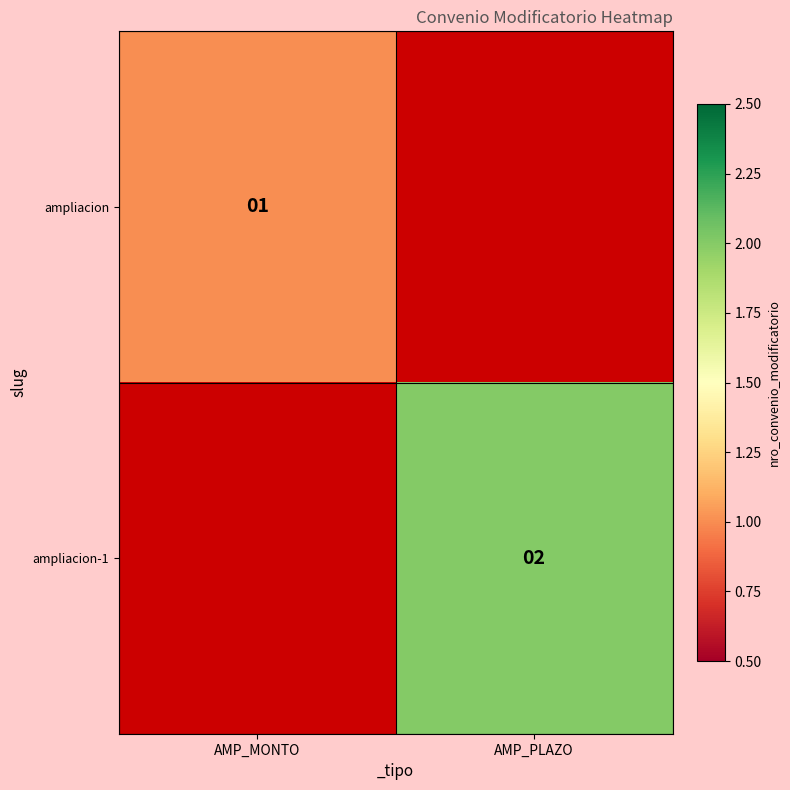

The ampliacion series shows 1 at AMP_MONTO. True or false?

True